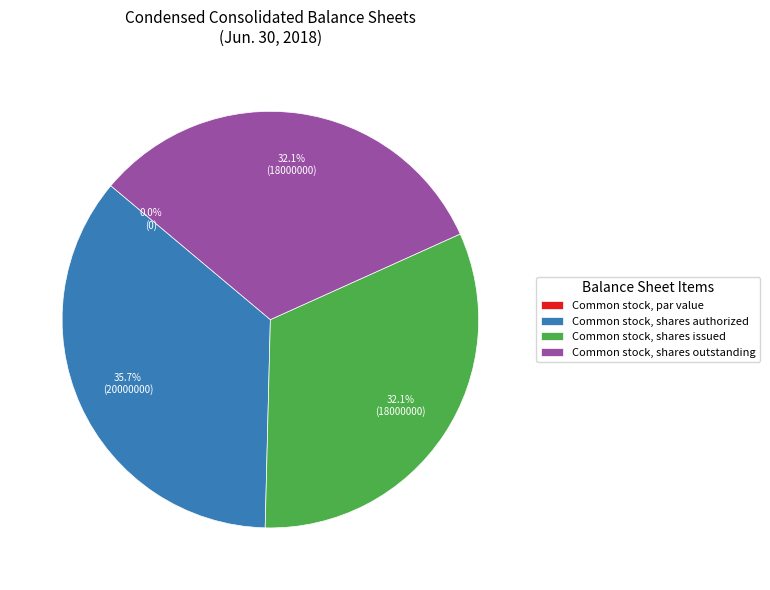

What is the change in value from Common stock, par value to Common stock, shares issued?

+18000000.0